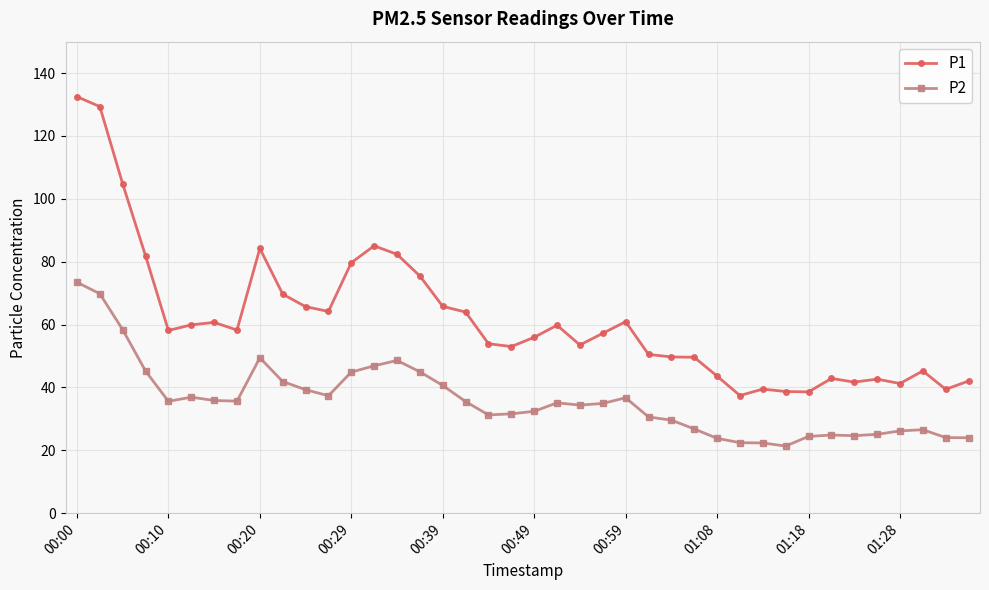

Rank the series by their maximum value, from highest to lowest.

P1, P2